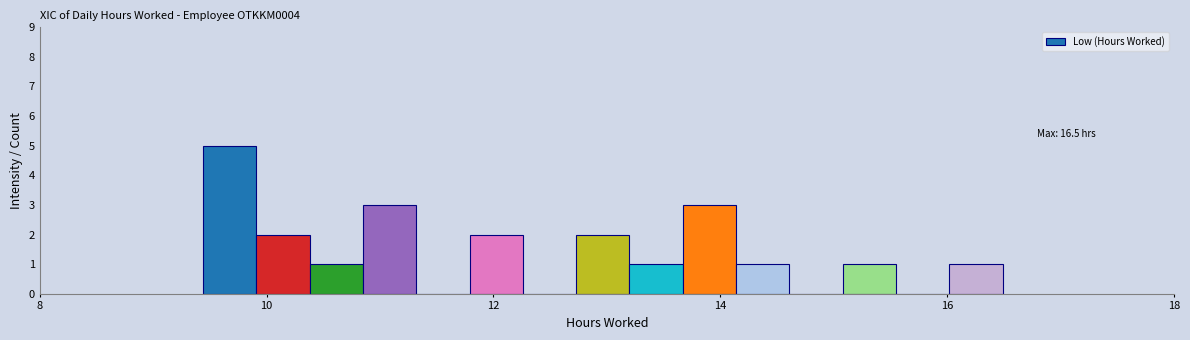

Around what value on the x-axis is the tallest bar? Give the approximate position of its centre, as read against the axis.

9.6